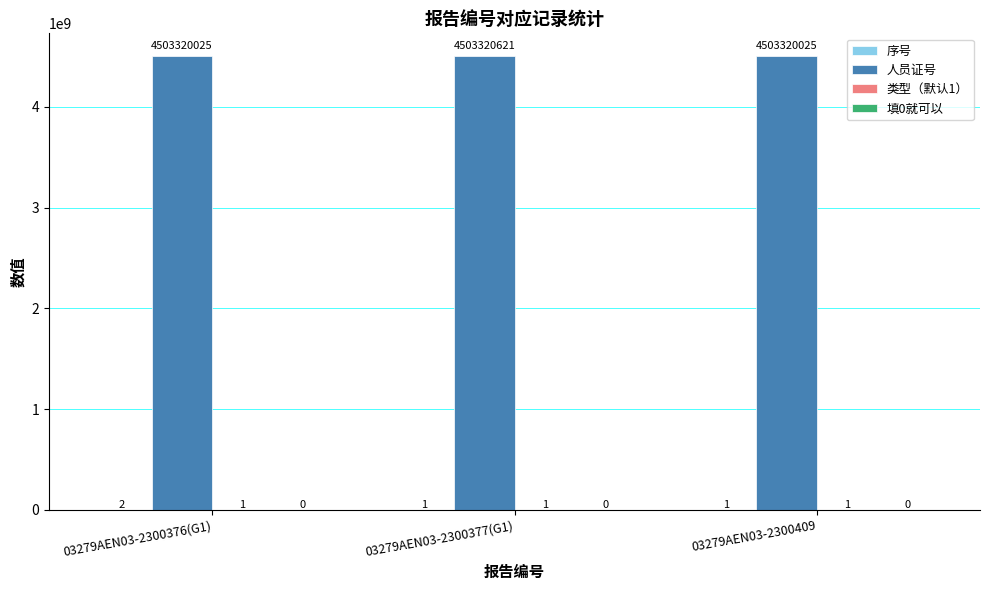

The value of 人员证号 at 03279AEN03-2300376(G1) is 1020421736. True or false?

False